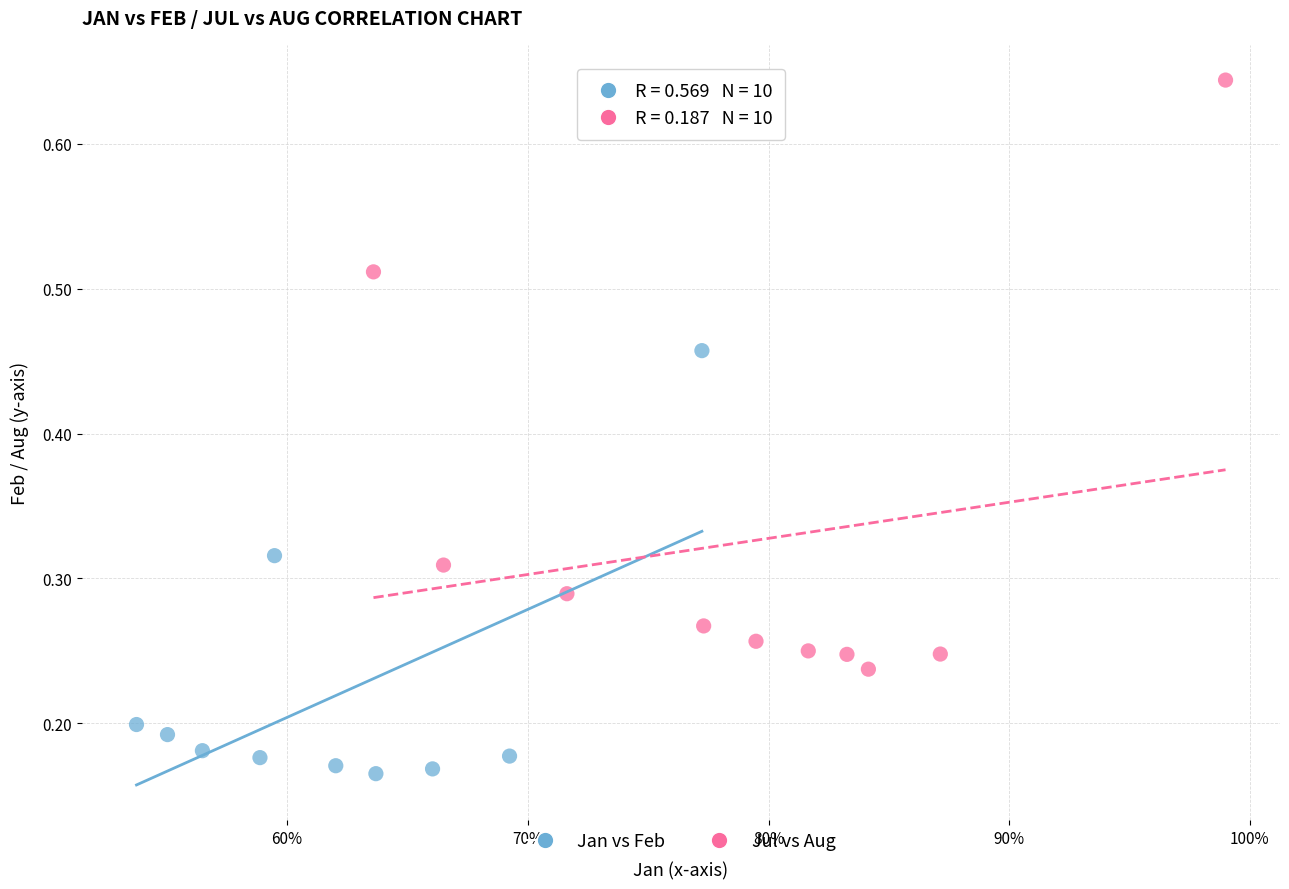

Which series contains the lowest Y value?

Jan vs Feb